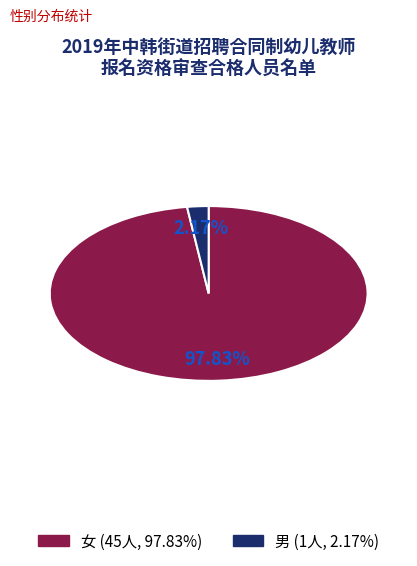

Is it true that 女 is 98% of the pie?

True